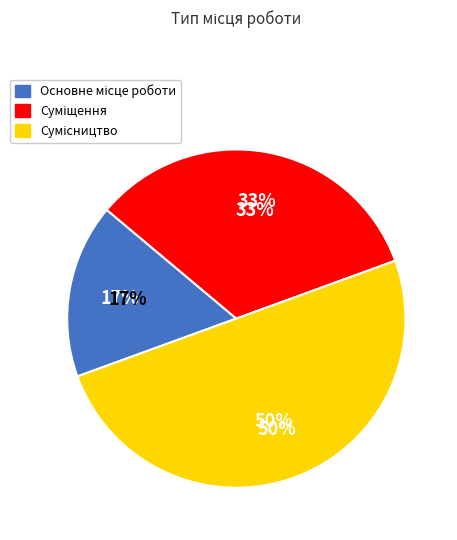

To the nearest percent, what is the combined percentage of Основне місце роботи and Сумісництво?

67%